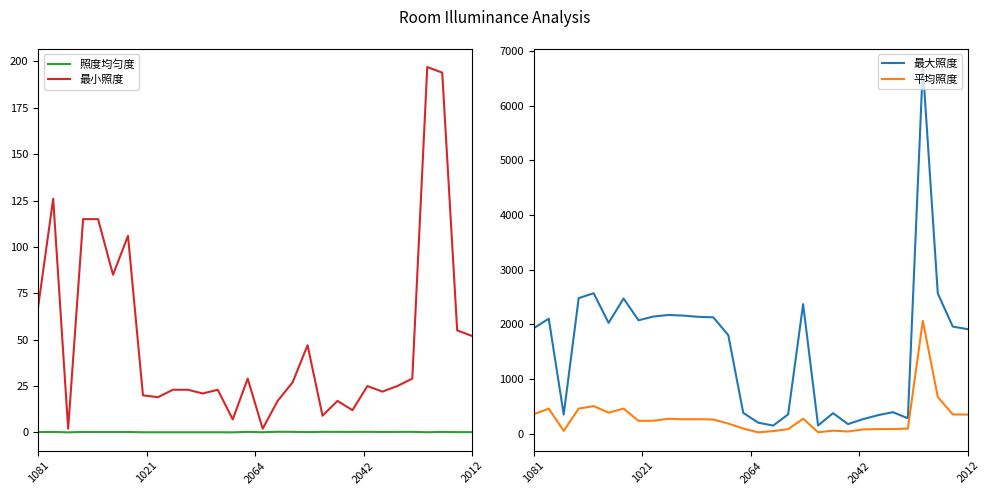

At which label does 最大照度 reach its peak?

26